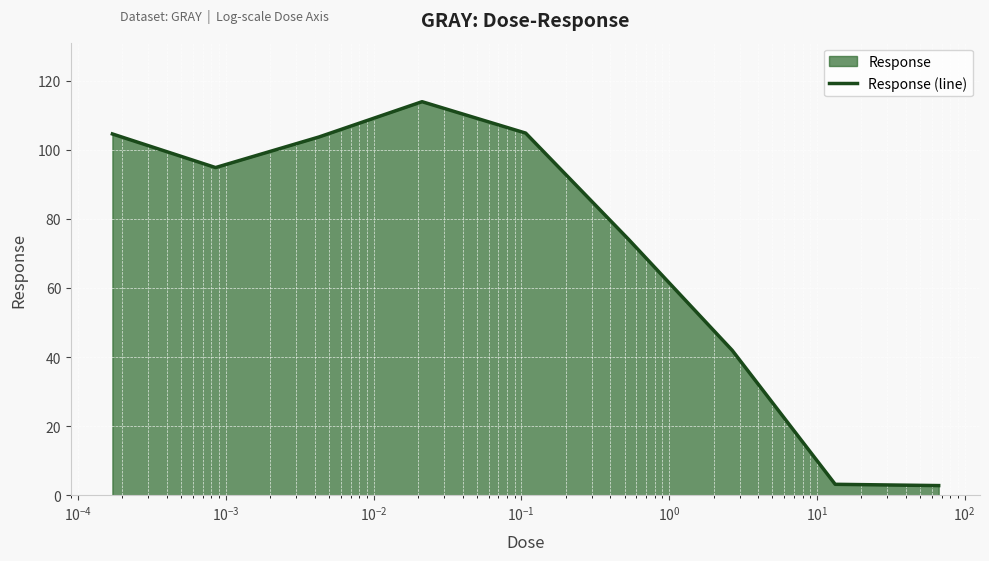

What is the maximum value shown in the chart?

113.9